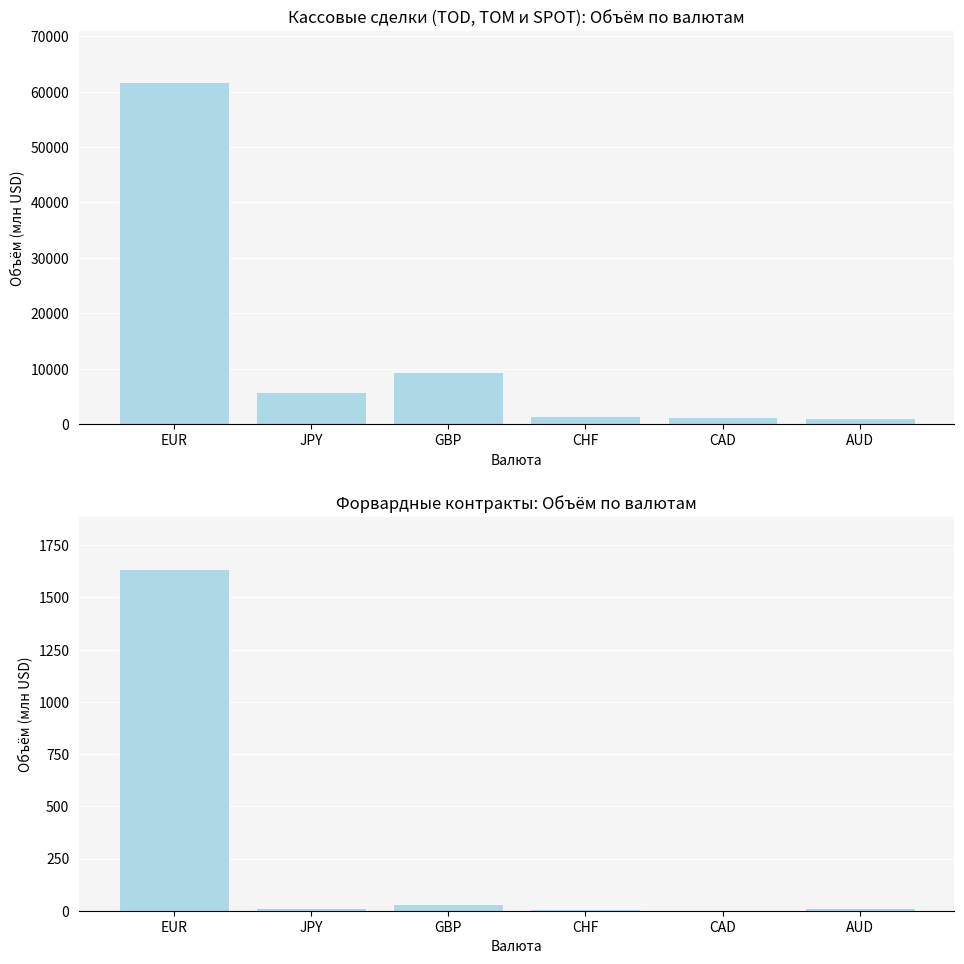

What is the label of the 4th bar from the right?

GBP